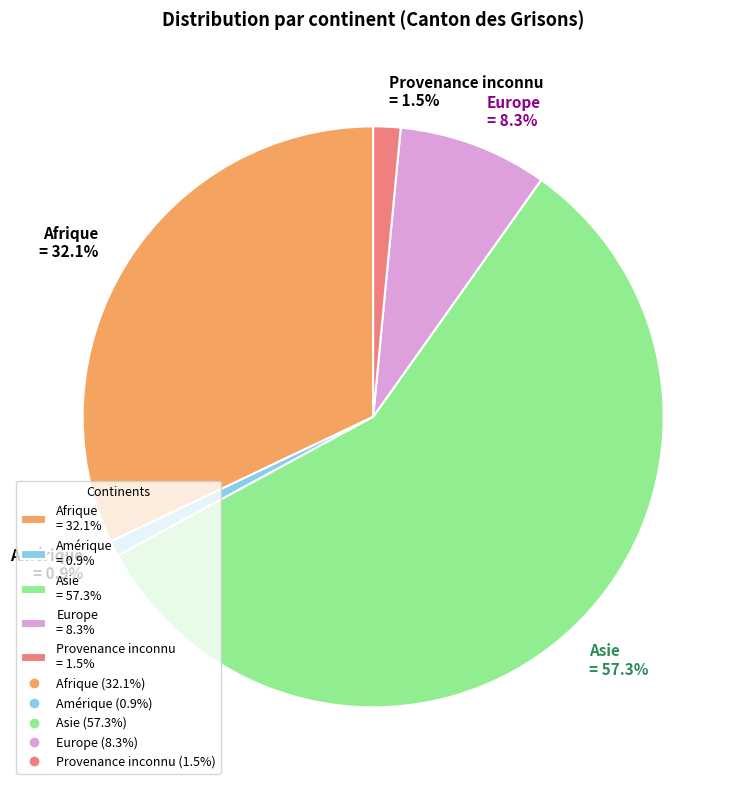

Is Amérique the majority of the pie?

No